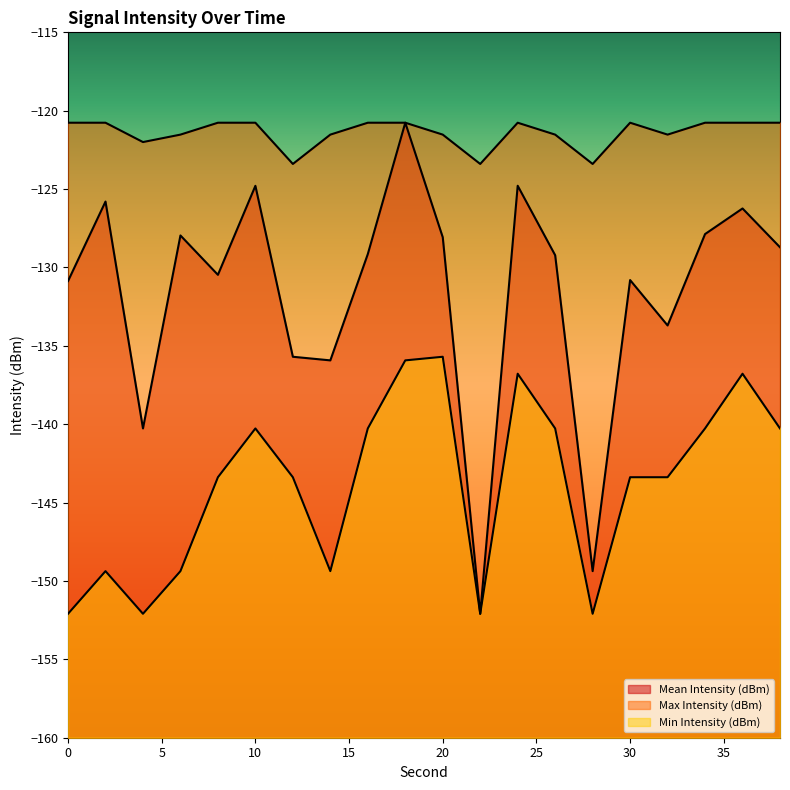

Where is the first local maximum for Max Intensity (dBm)?

24